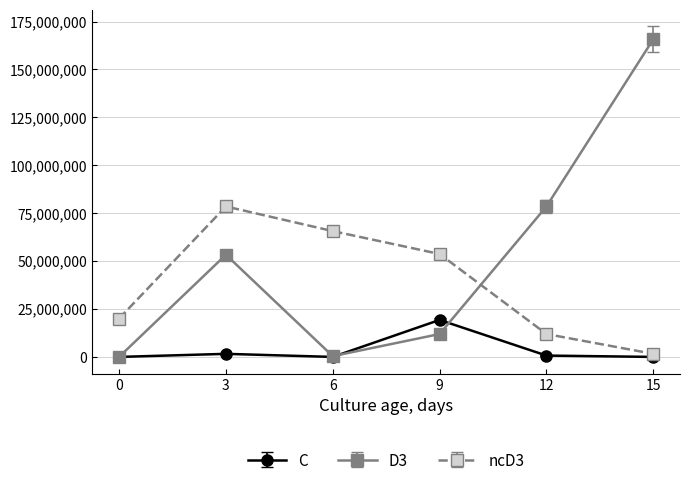

What is the value of the ncD3 point at the 6th from the left?

1601719